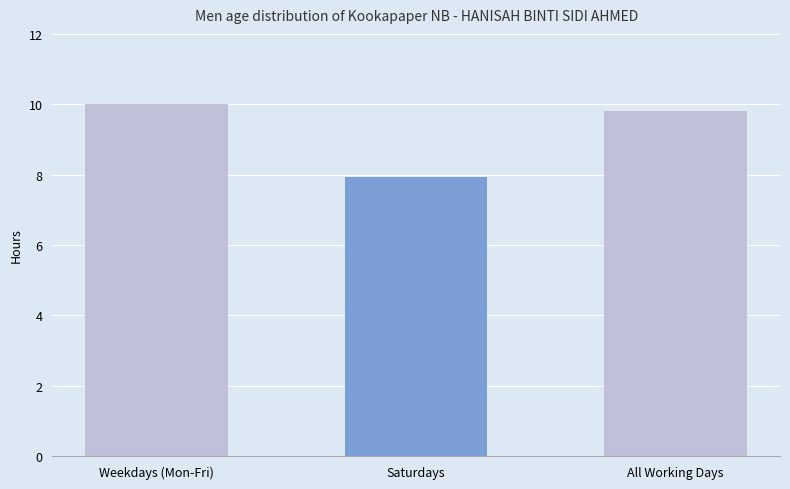

Between Weekdays (Mon-Fri) and Saturdays, which is larger?

Weekdays (Mon-Fri)